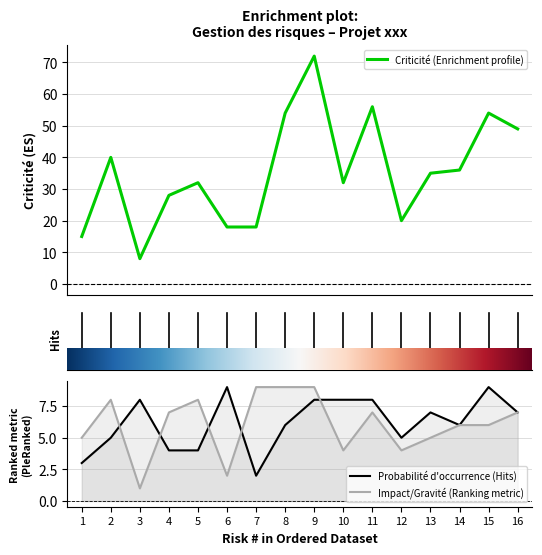

At which category does Probabilité d'occurrence reach its first local peak?

3